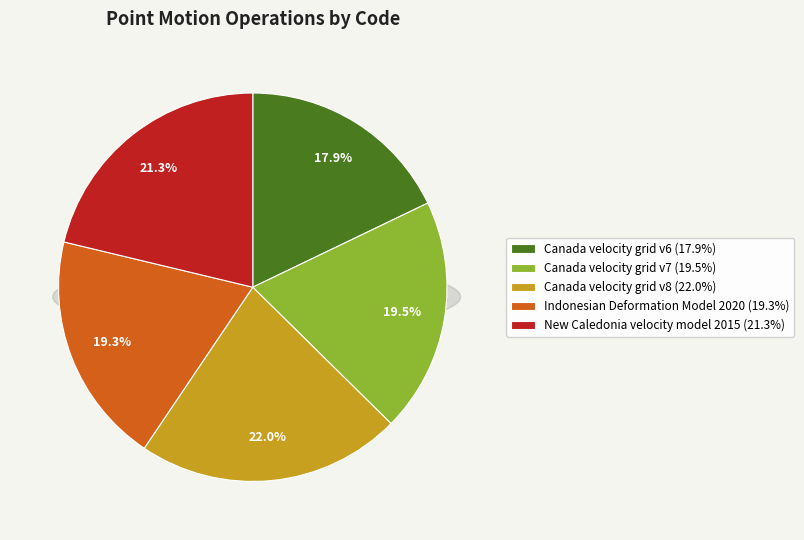

How many slices are in this pie chart?

5